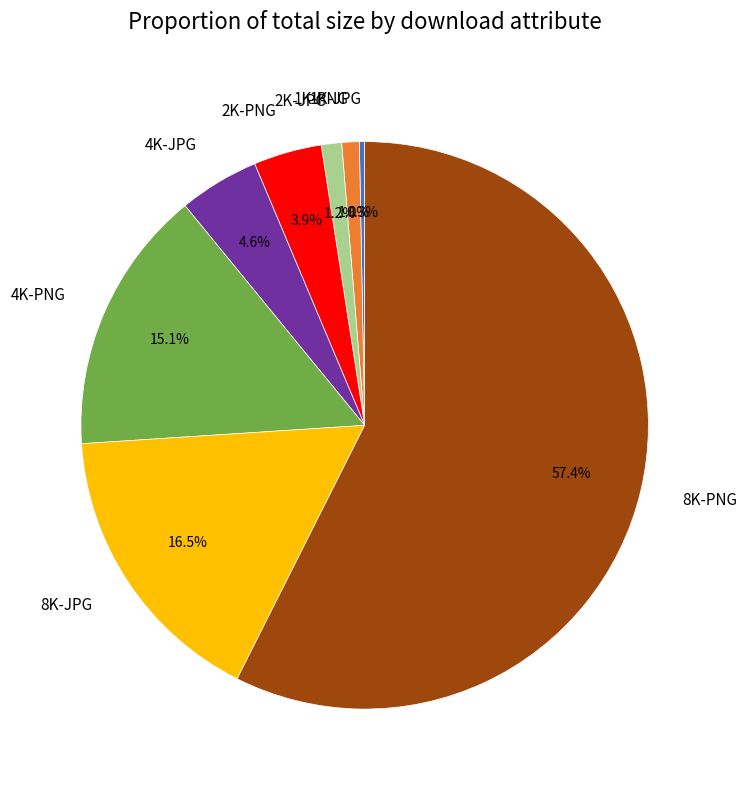

Between 2K-JPG and 4K-JPG, which is larger?

4K-JPG